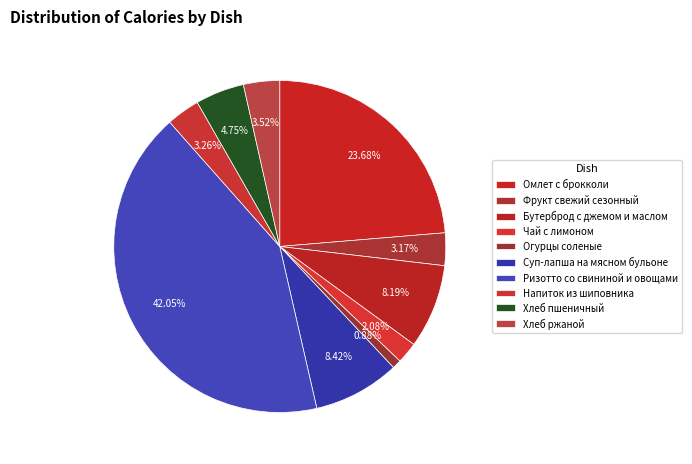

To the nearest percent, what portion does Омлет с брокколи represent?

24%